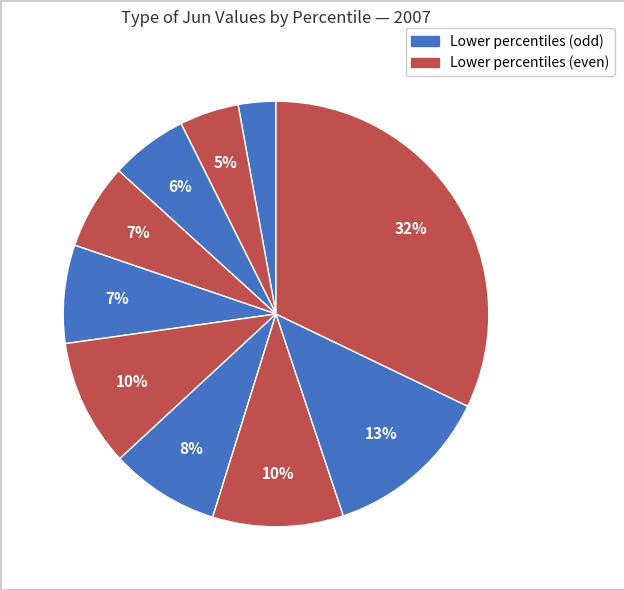

How many slices are in this pie chart?

10